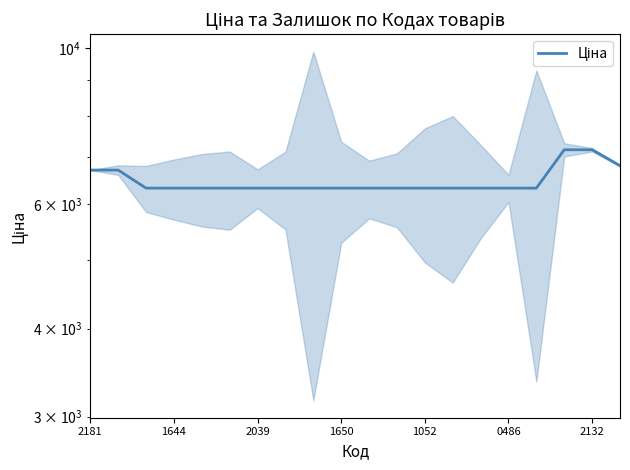

What is the change in value from 1644 to 2132?

+844.8